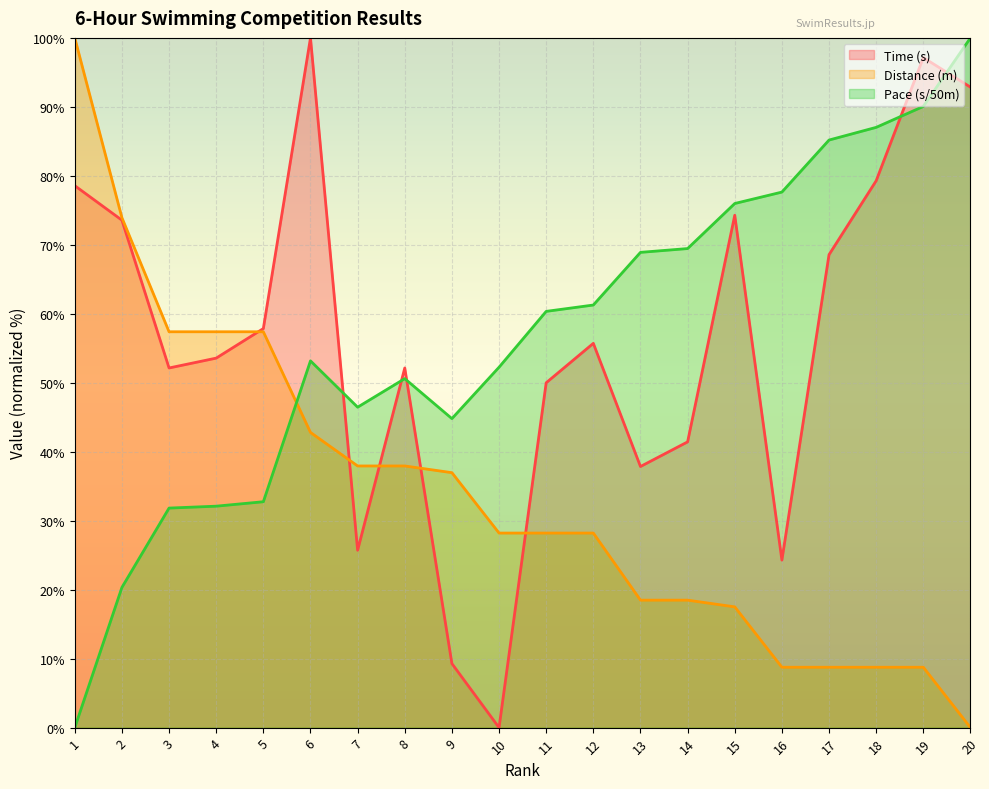

Reading left to right, extract all data points from this chart.

Time (s): 78.6	73.6	52.1	53.6	57.9	100.0	25.7	52.1	9.3	0.0	50.0	55.7	37.9	41.4	74.3	24.3	68.6	79.3	97.1	92.9
Distance (m): 100.0	73.9	57.4	57.4	57.4	42.8	37.9	37.9	37.0	28.2	28.2	28.2	18.5	18.5	17.5	8.8	8.8	8.8	8.8	0.0
Pace (s/50m): 0.0	20.3	31.8	32.1	32.8	53.2	46.5	50.6	44.8	52.3	60.3	61.3	68.9	69.5	76.0	77.6	85.2	87.0	90.1	100.0